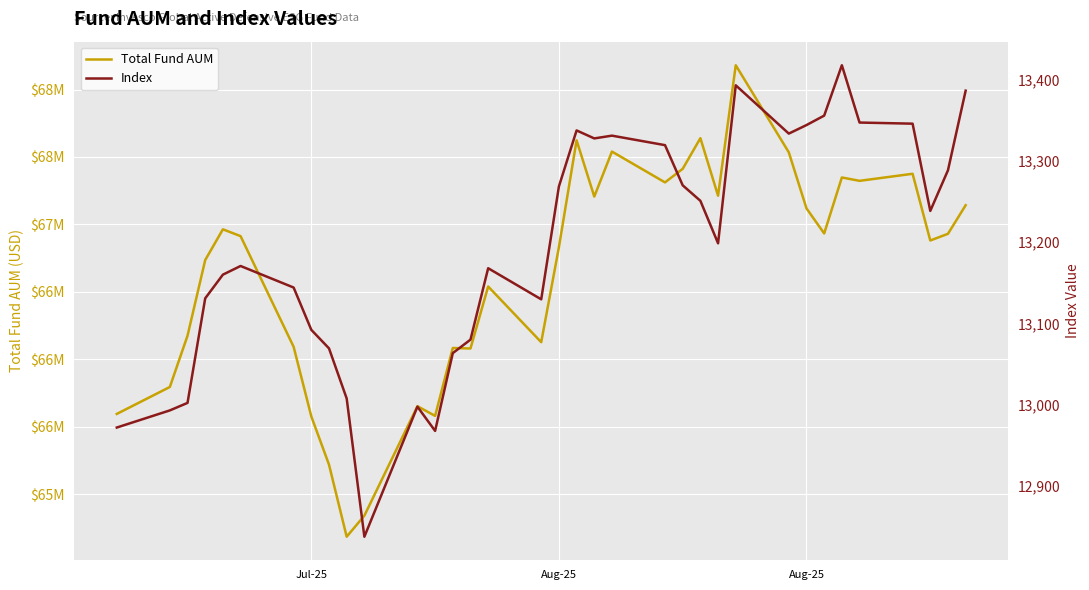

Which series has the largest range (max minus min)?

Total Fund AUM